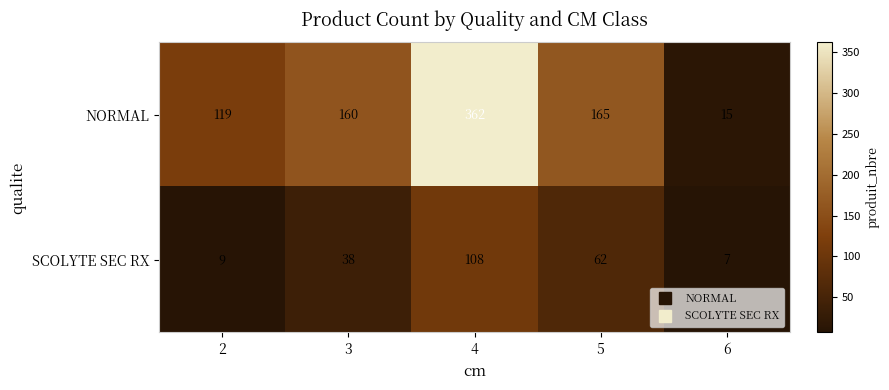

What is the total value across all series at 2?

128